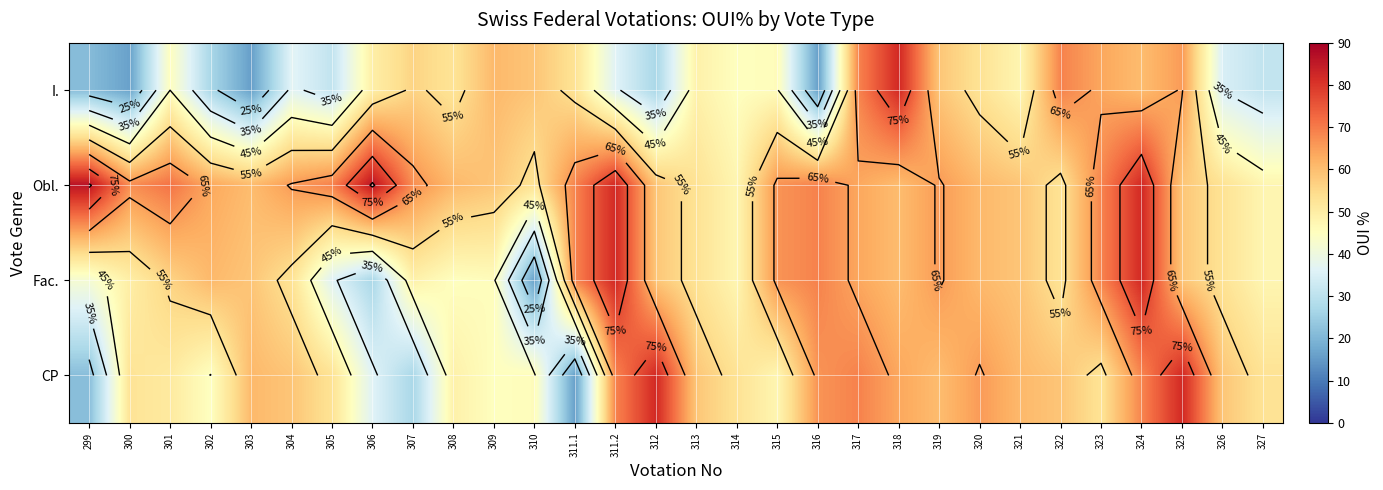

What is the average value of the I. series?

45.9